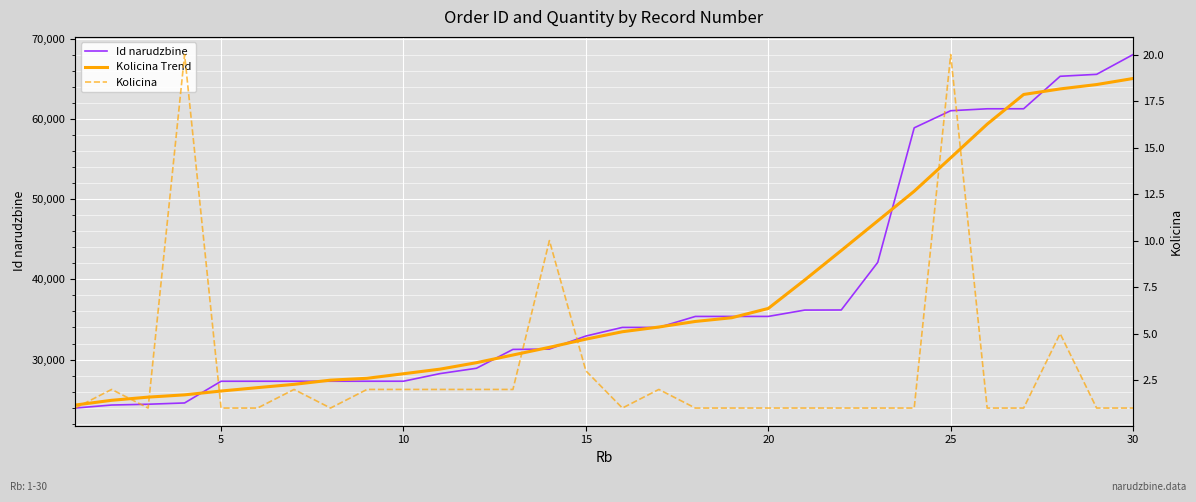

Which series has the largest range (max minus min)?

Id narudzbine